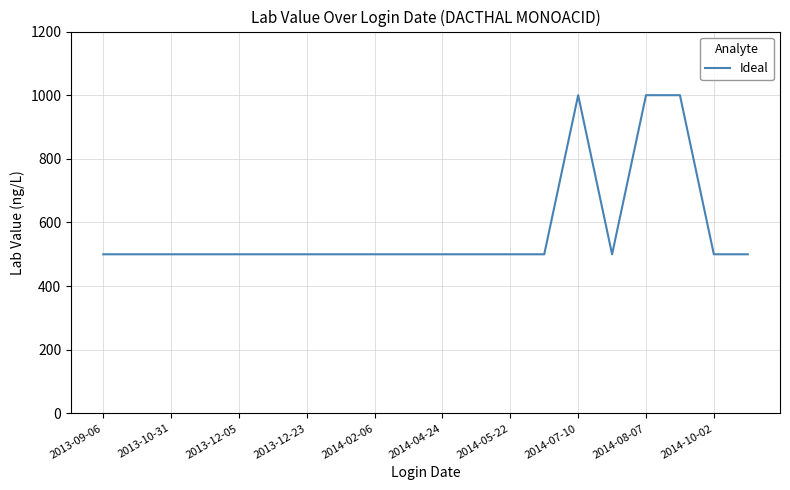

Is this an area chart (filled region under the line)?

No